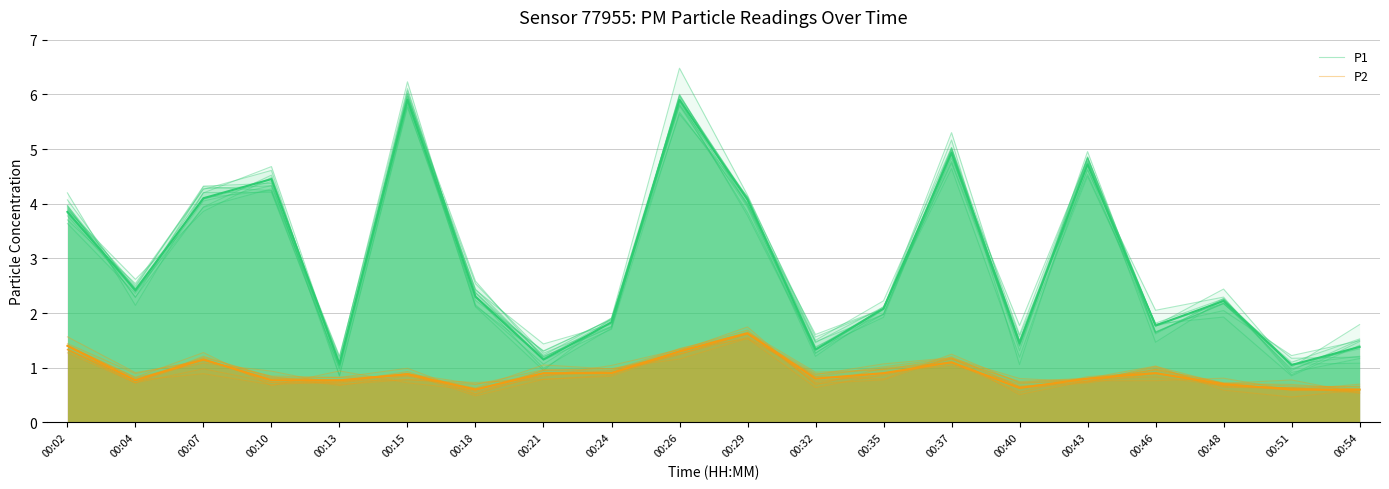

List the series in order of their peak value, lowest first.

P2, P1